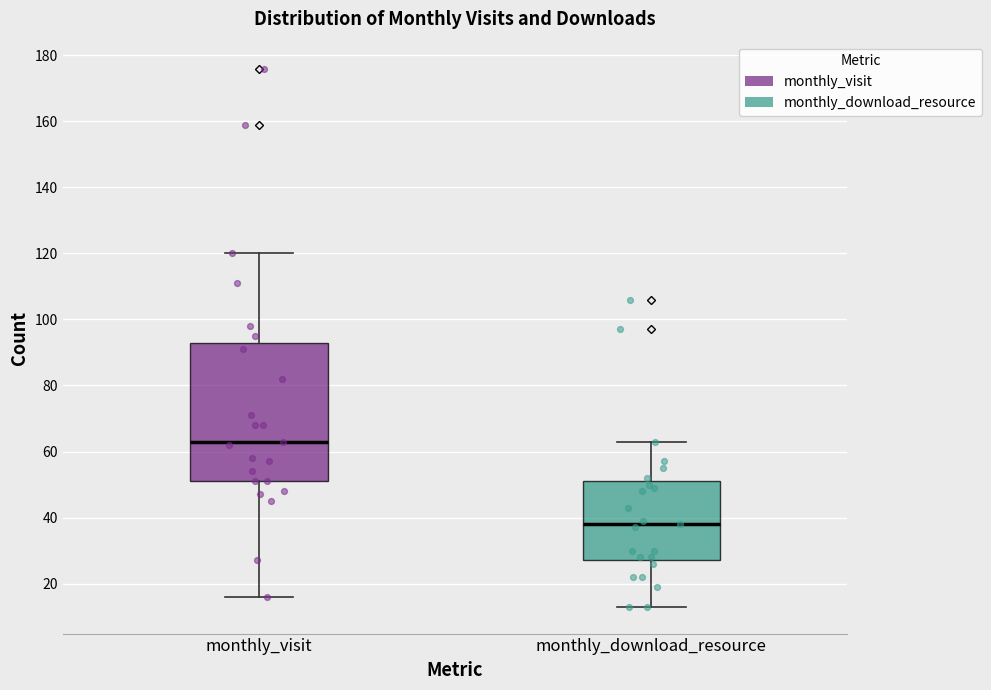

Where does the upper whisker of the box for monthly_visit end on the y-axis? The values are not printed on the chart, so give them approximately, as read against the axis.

120